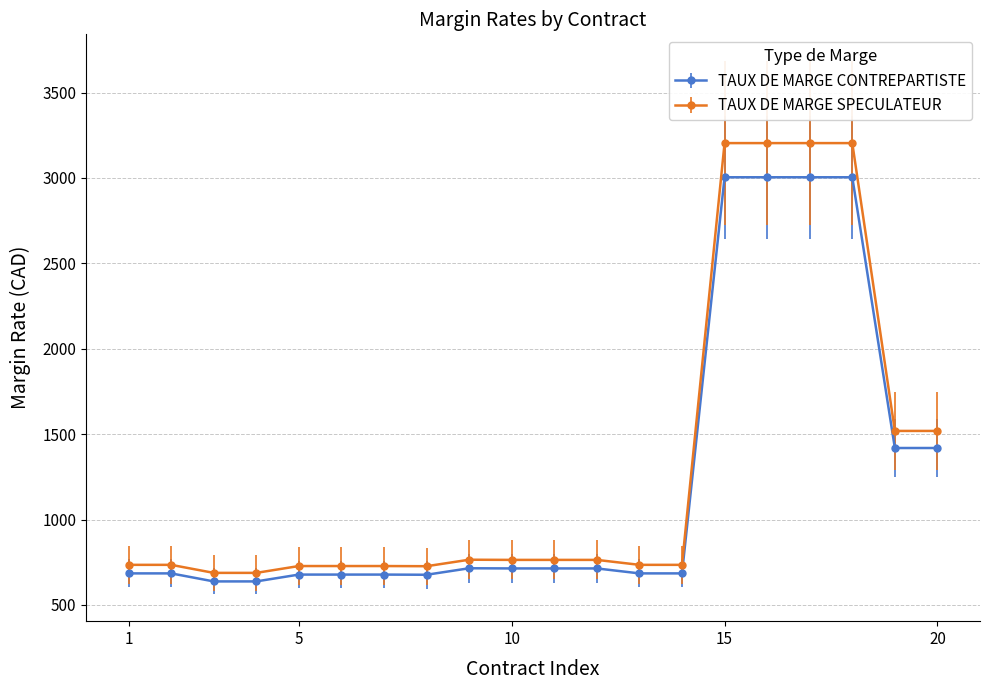

How many lines are shown in the chart?

2